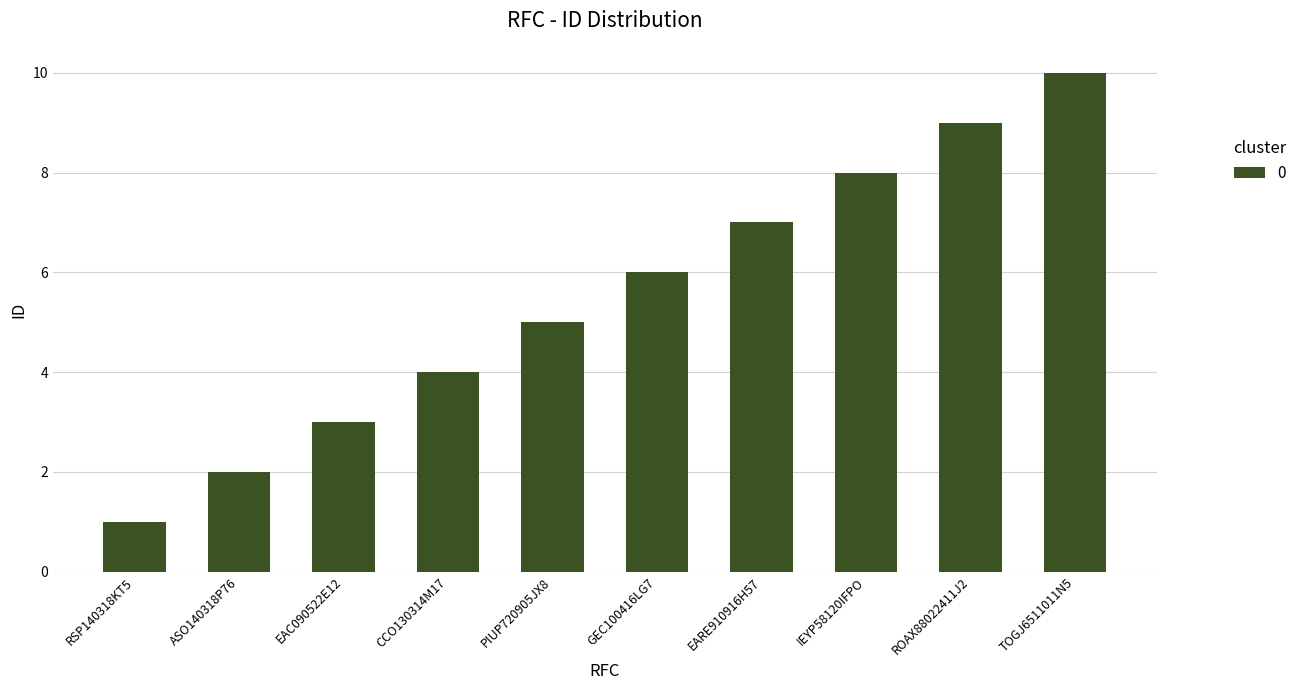

List the labels in order of value, smallest first.

RSP140318KT5, ASO140318P76, EAC090522E12, CCO130314M17, PIUP720905JX8, GEC100416LG7, EARE910916H57, IEYP58120IFPO, ROAX88022411J2, TOGJ6511011N5